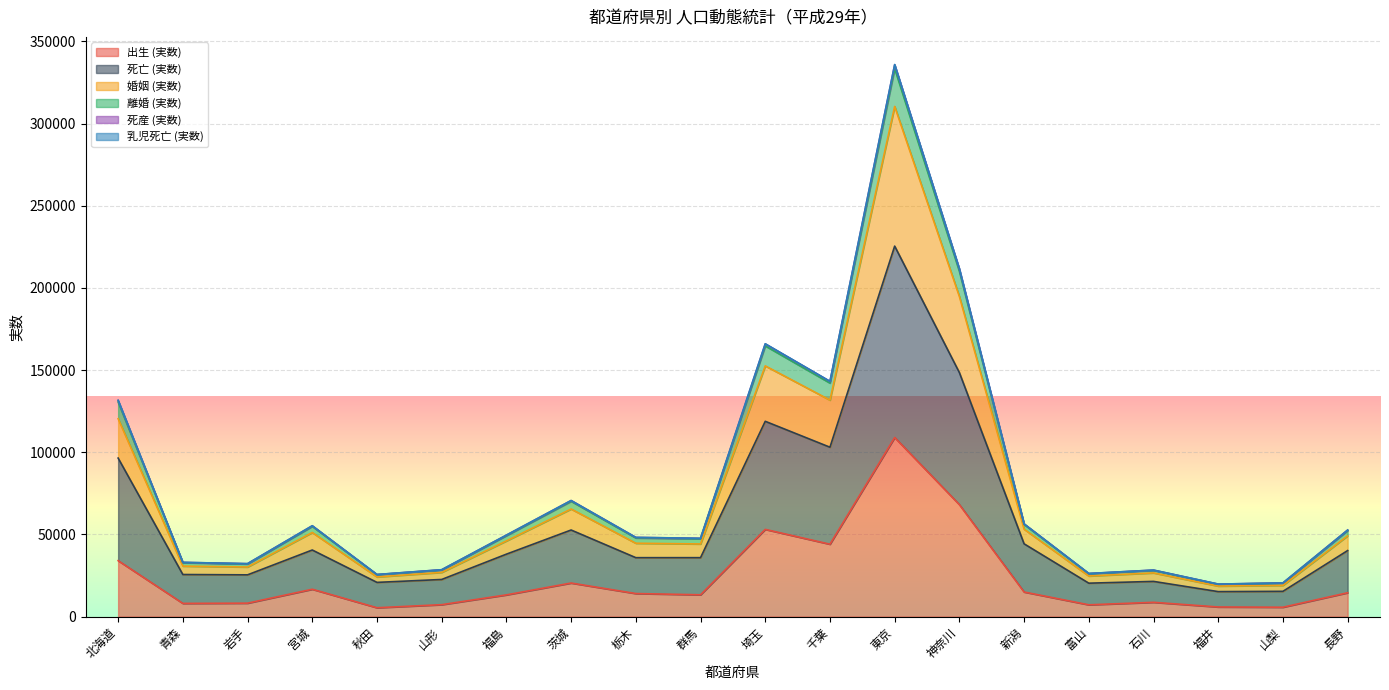

At which category is the sum across all series the highest?

東京